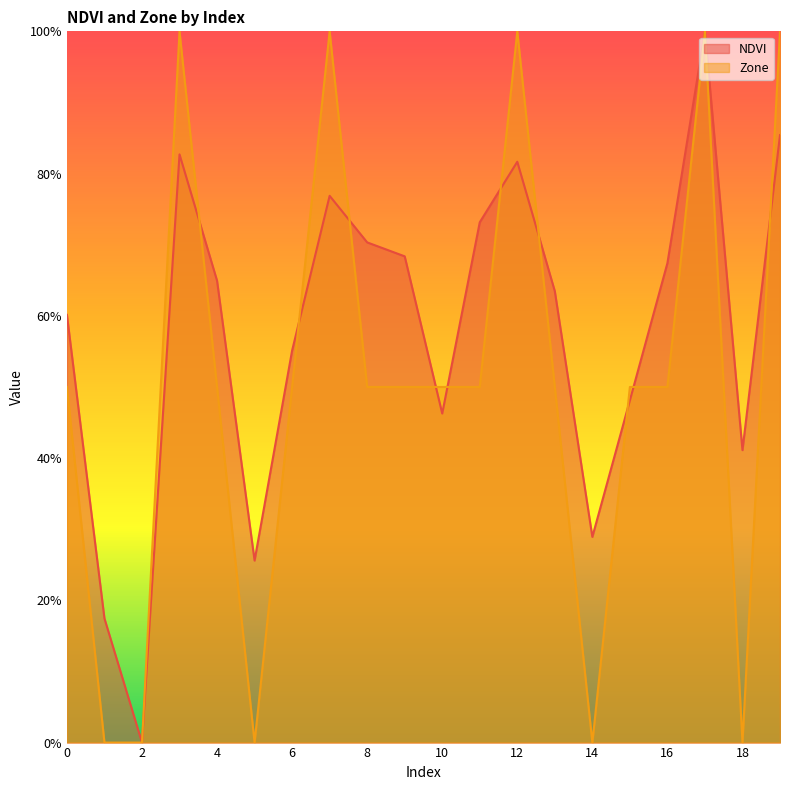

In Zone, how many points are higher than both neighbors (excluding endpoints)?

4